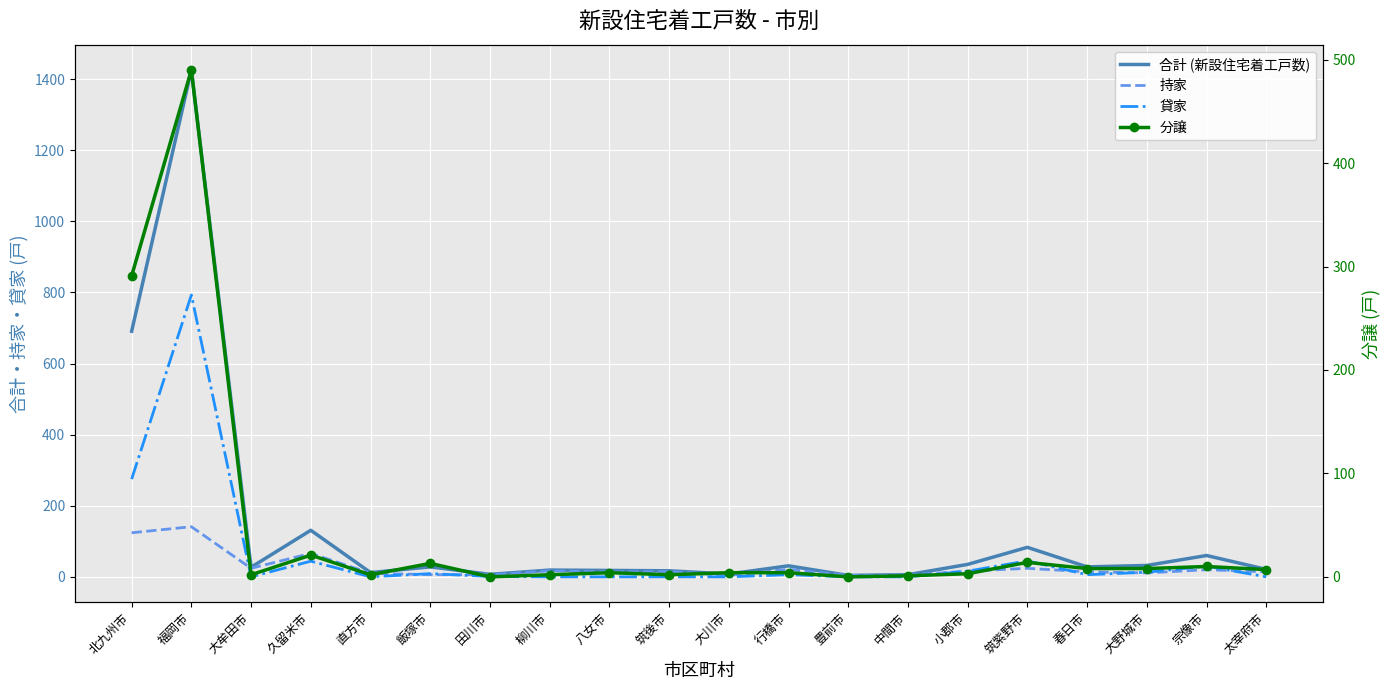

What is the label of the 10th point from the right?

大川市